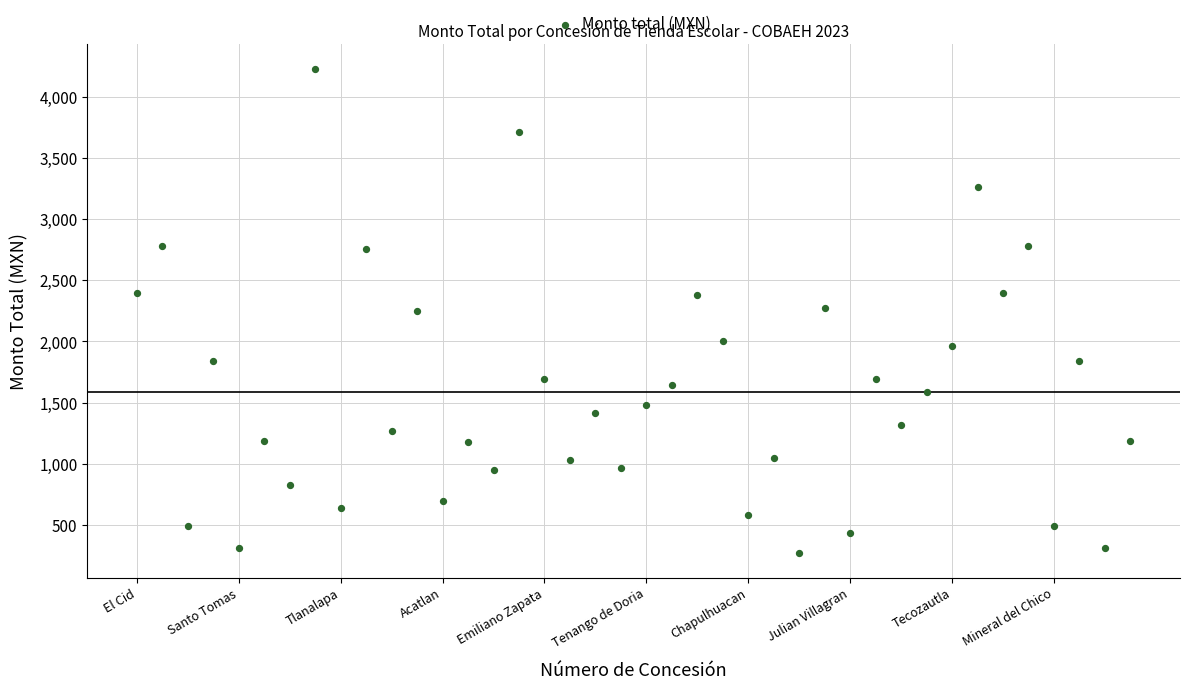

What is the range of Y values (max minus min)?

3958